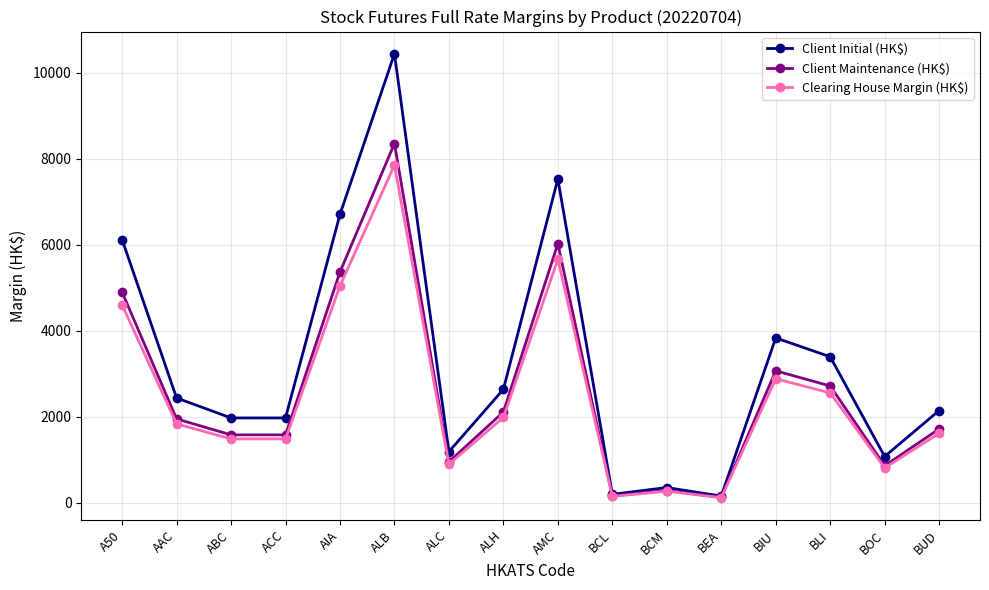

What is the smallest value displayed?

113